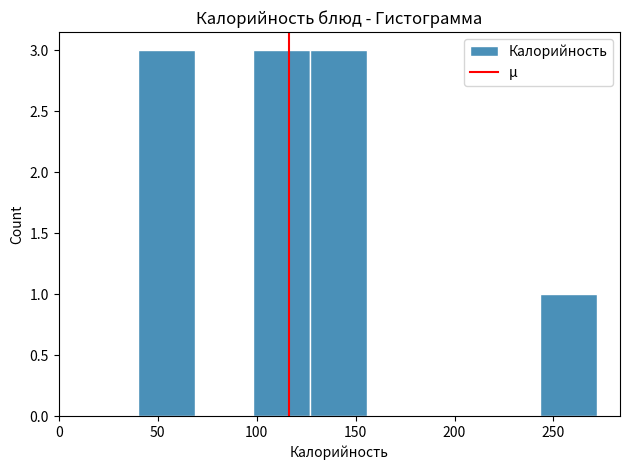

Reading left to right, list every bar in this chart as the range it spans on the x-axis followed by its height. Neither the bar edges nor the heights are printed on the chart, so give them approximately, as read against the axes.

40 to 69: 3
69 to 98: 0
98 to 127: 3
127 to 156: 3
156 to 185: 0
185 to 214: 0
214 to 243: 0
243 to 272: 1